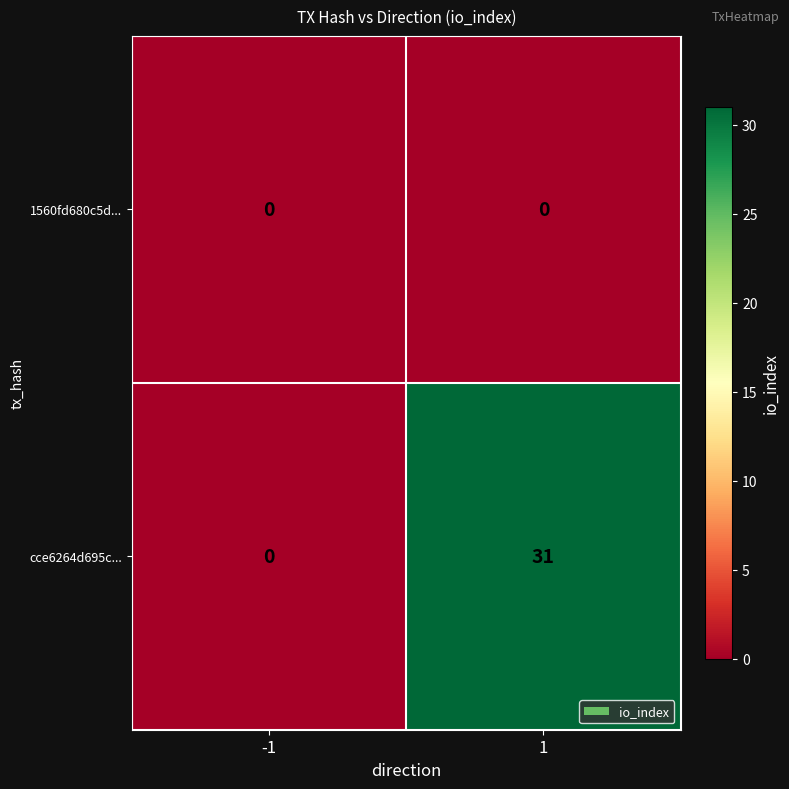

What is the sum of all cce6264d695c... values?

31